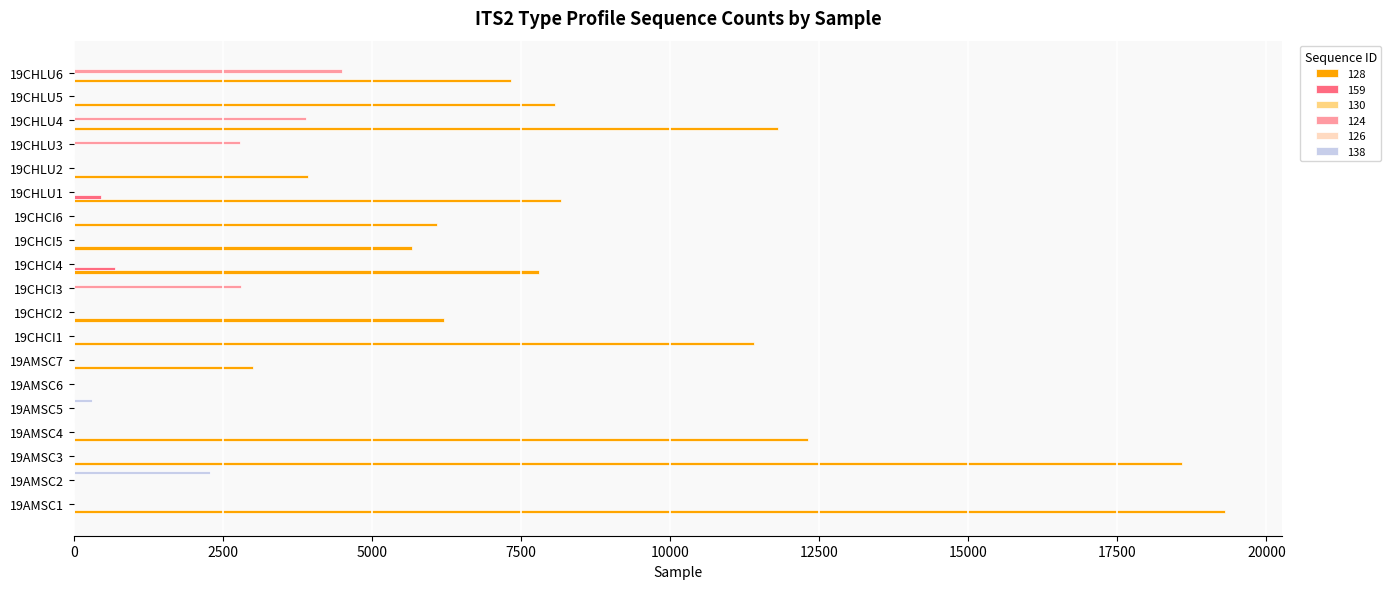

What is the sum of the 124 values at 19AMSC3 and 19CHLU4?

3898